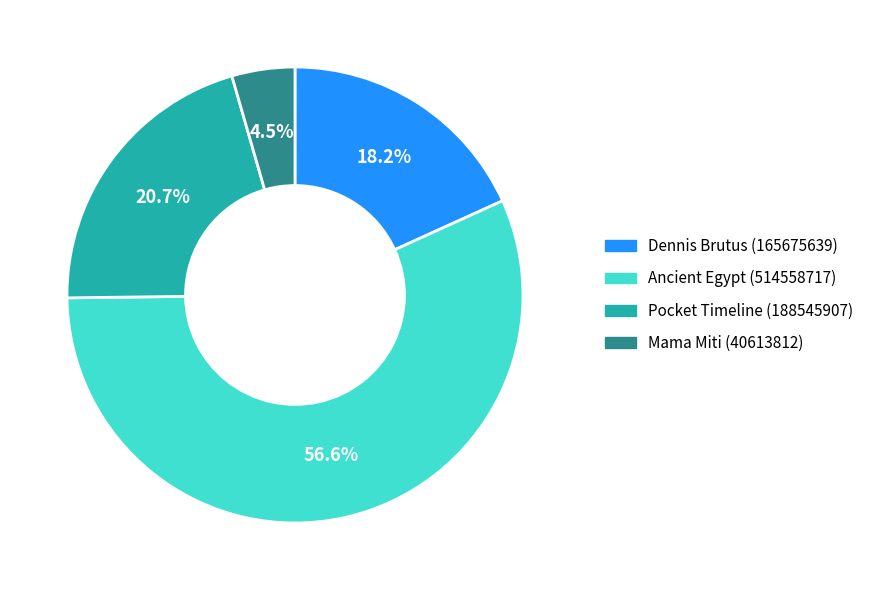

Count the number of slices in the pie.

4